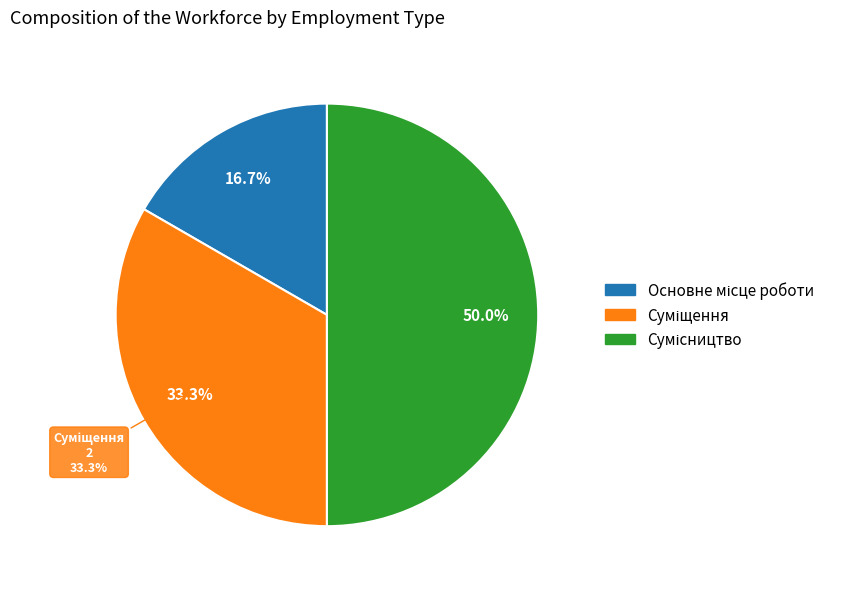

Is it true that Суміщення is 33% of the pie?

True